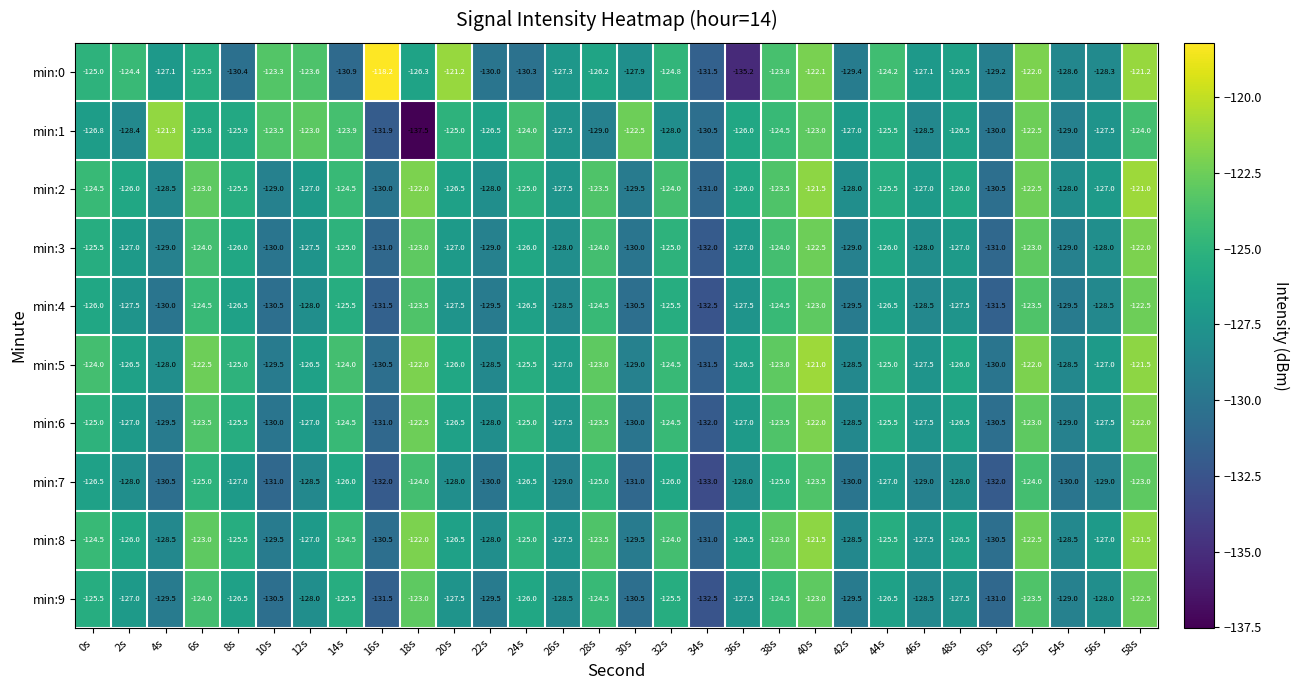

The value of min:7 at 16s is -132.0. True or false?

True